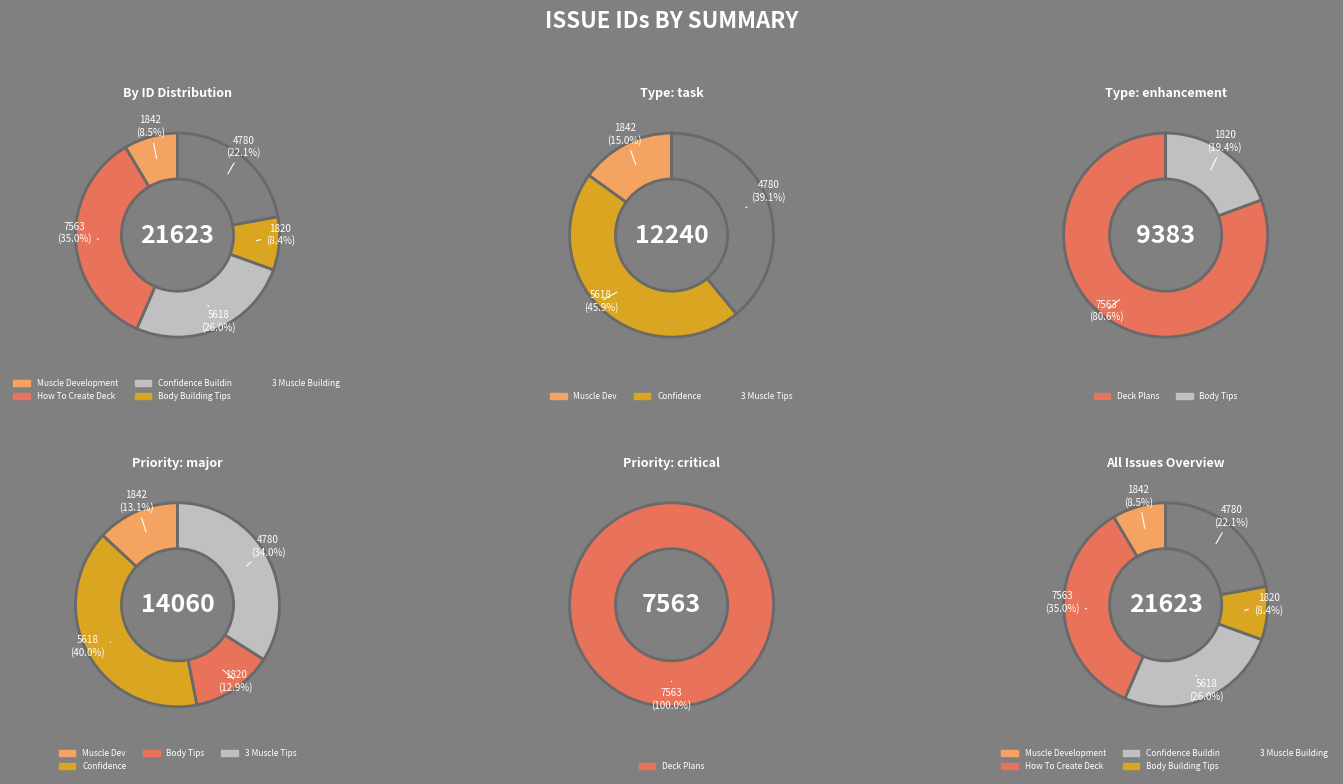

Is there a majority slice in this chart?

No